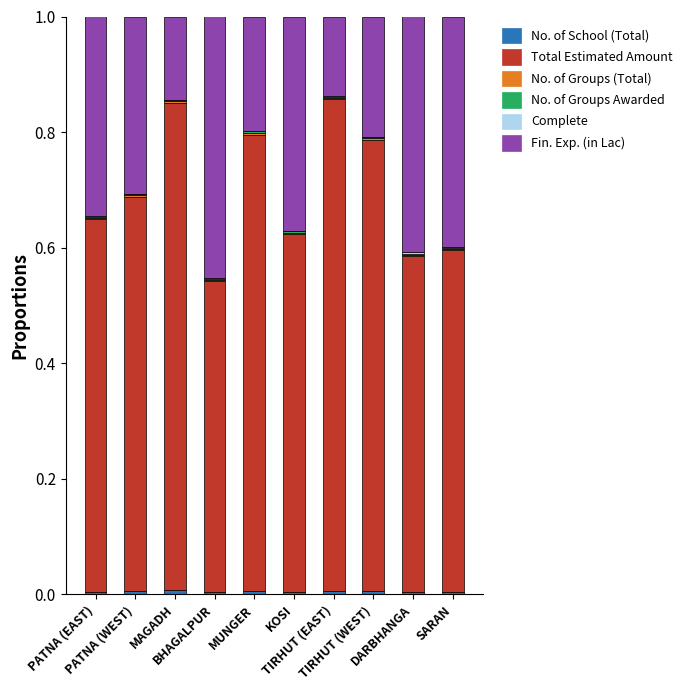

How many data points does each series have?

10